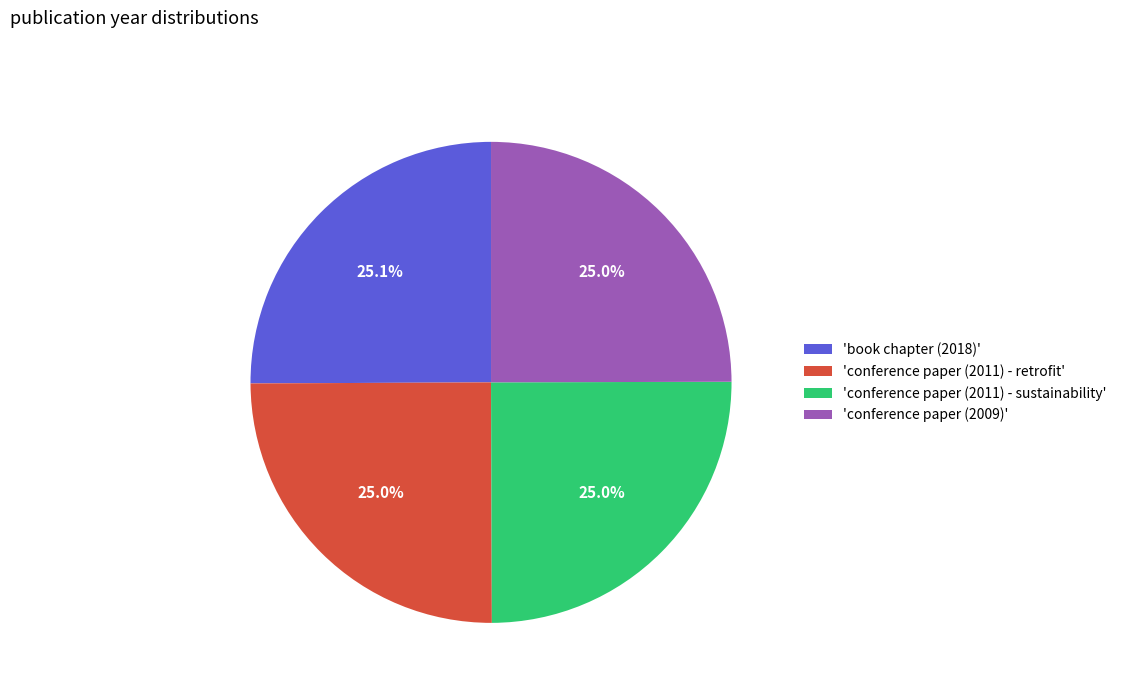

What is the ratio of the value at 'book chapter (2018)' to the value at 'conference paper (2009)'?

1.0